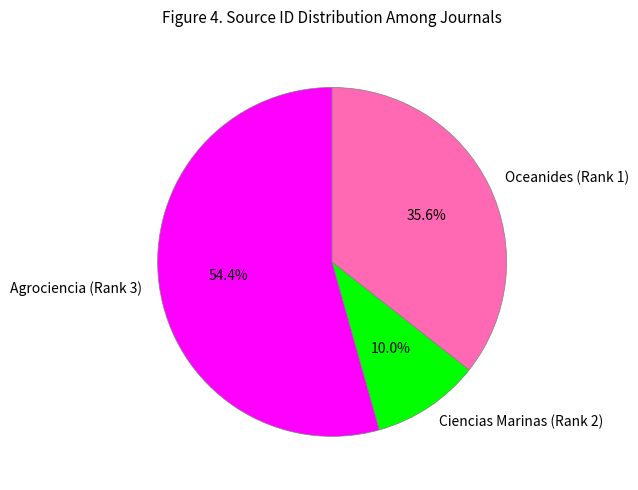

How many slices are in this pie chart?

3